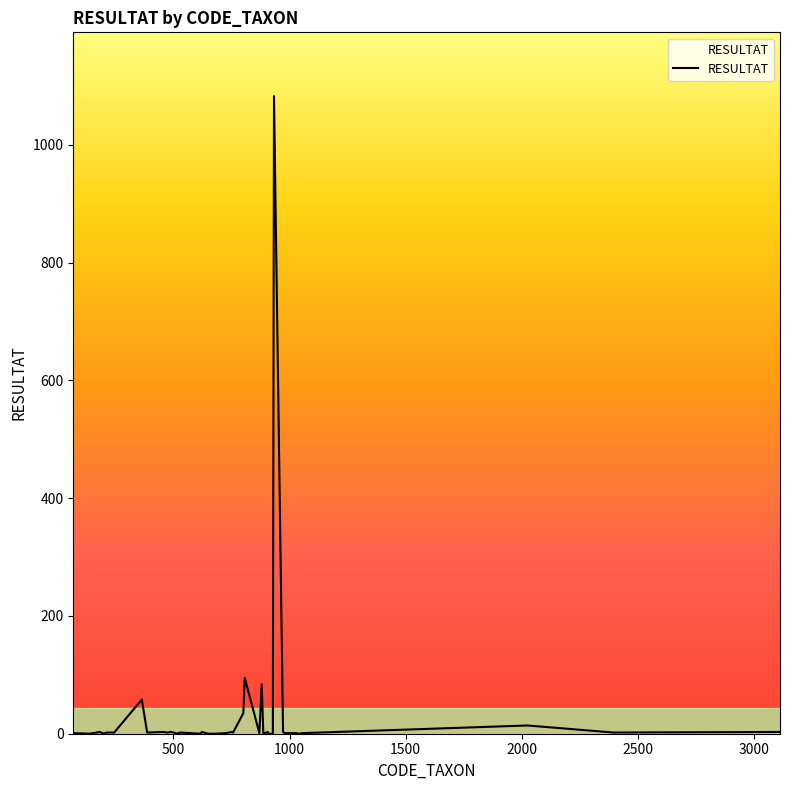

What is the maximum value shown in the chart?

1083